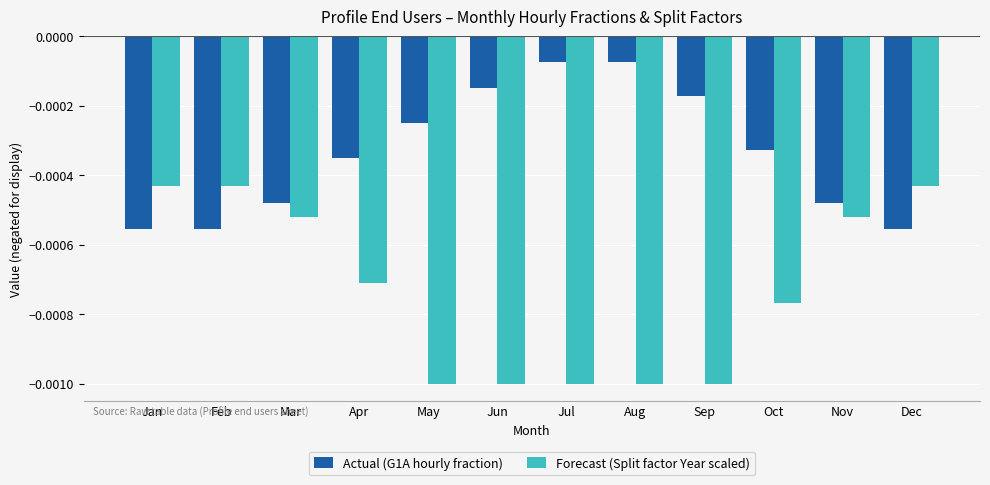

Rank the series by their average value, from highest to lowest.

Actual (G1A hourly fraction), Forecast (Split factor Year scaled)